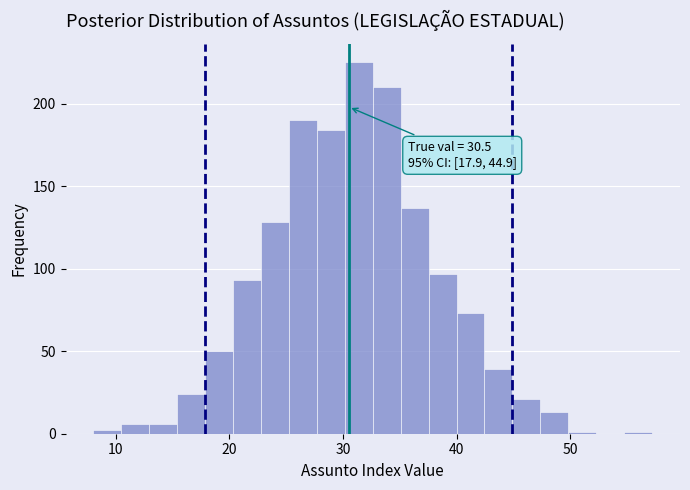

Read against the x-axis, roughly where is the centre of the tallest bar?

31